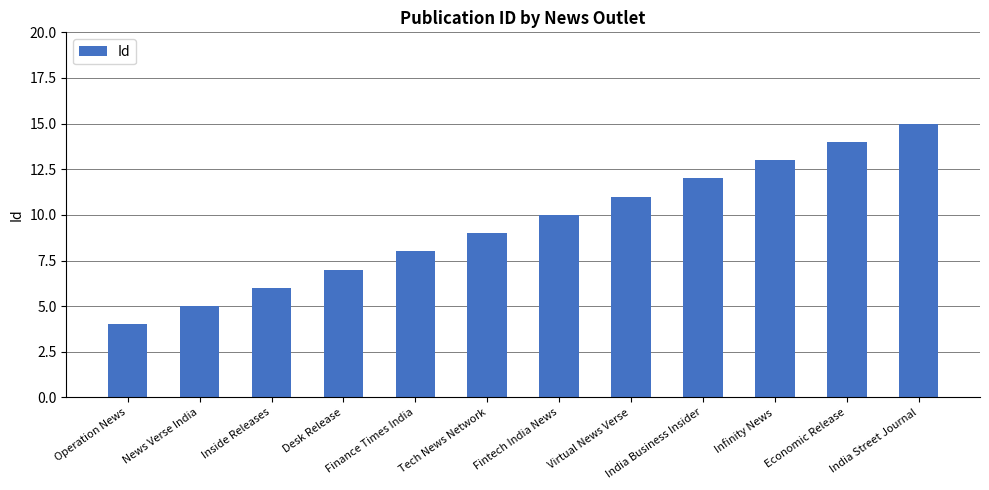

What is the change in value from News Verse India to Fintech India News?

+5